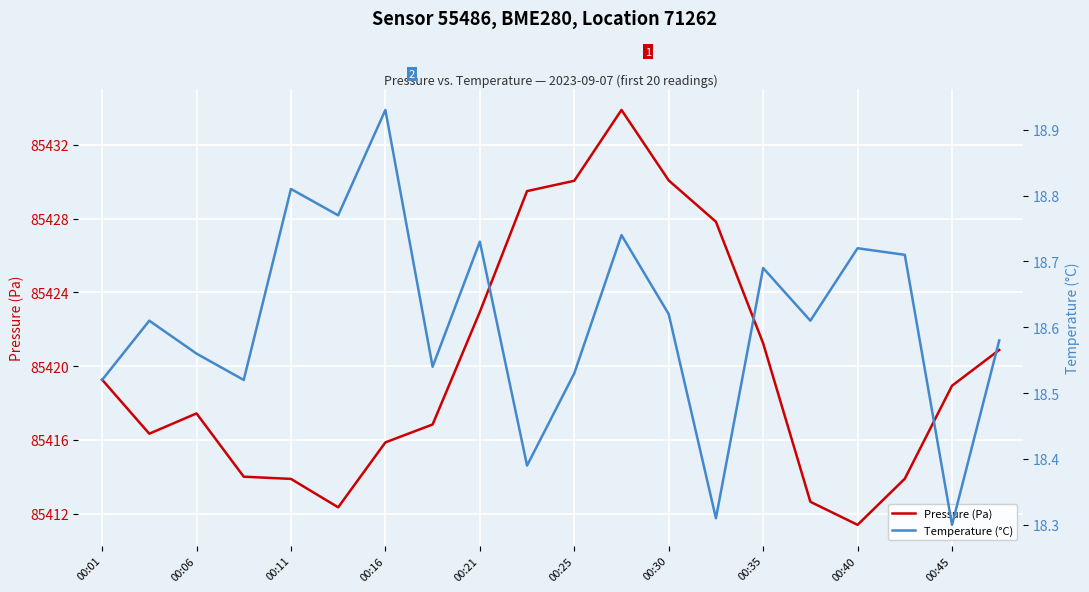

What is the average value of the Temperature (°C) series?

18.6